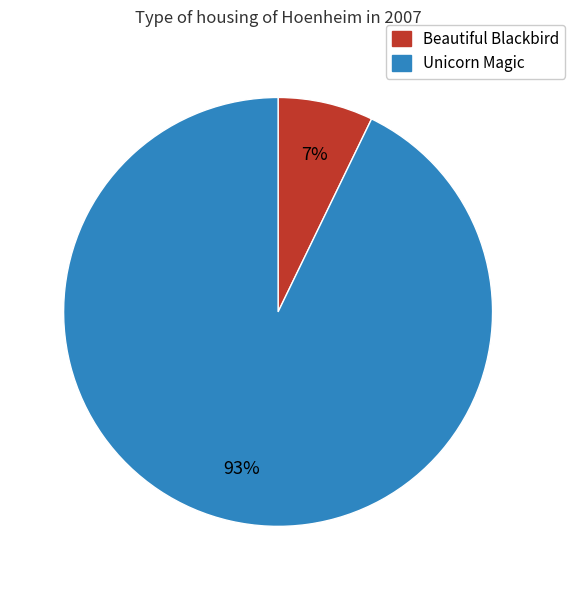

To the nearest percent, what is the difference between the largest and smallest slice percentages?

86%